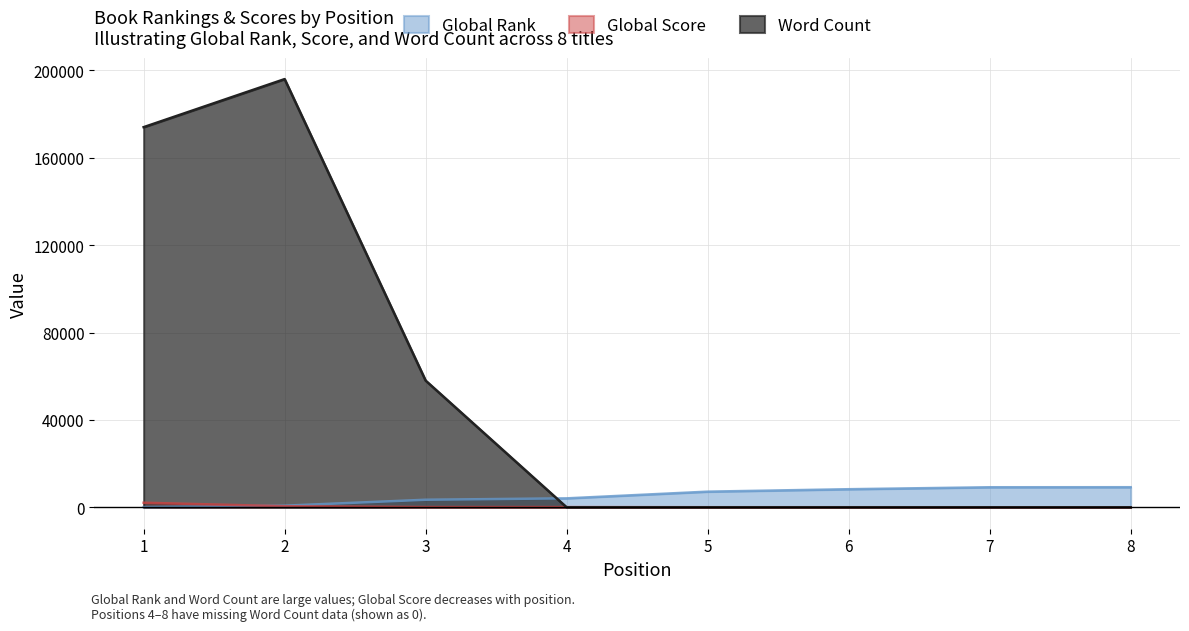

True or false: Word Count and Global Score cross at least once.

True